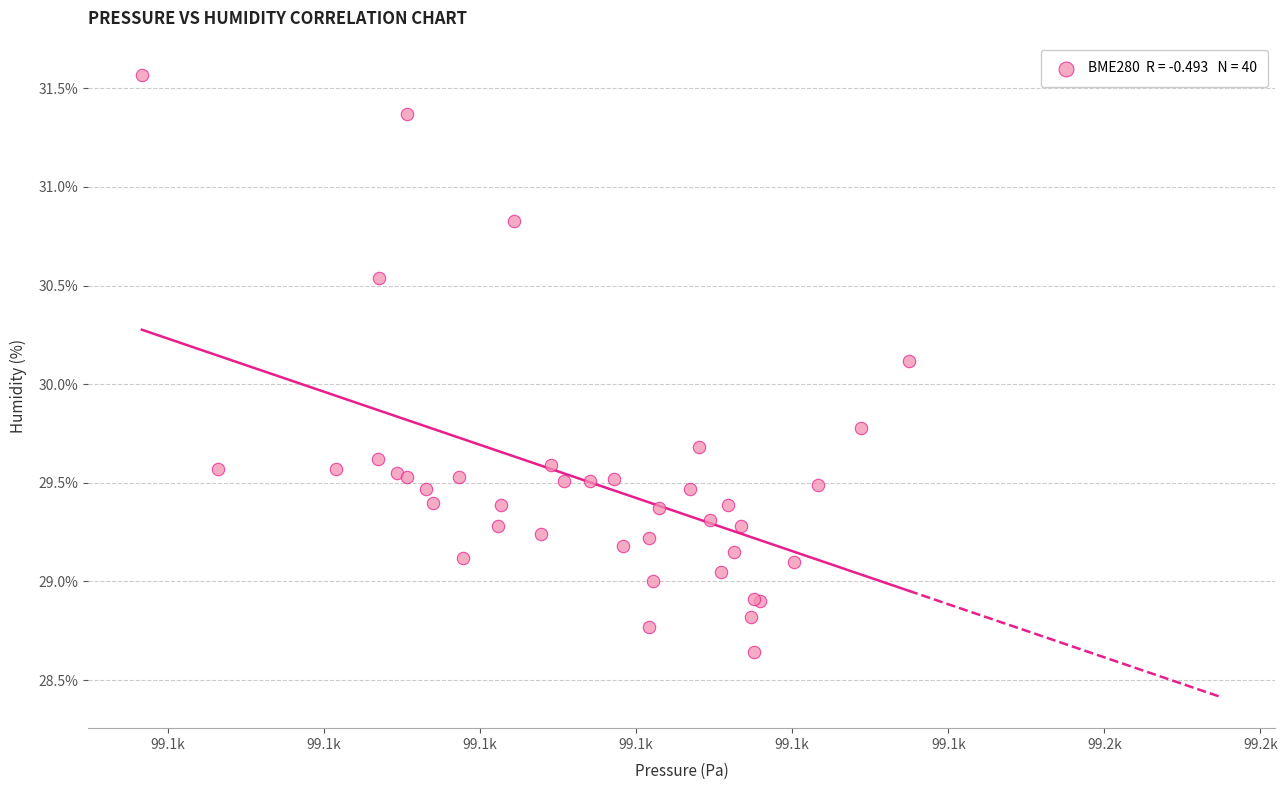

What Y value in the scatter plot is closest to 30?

30.1